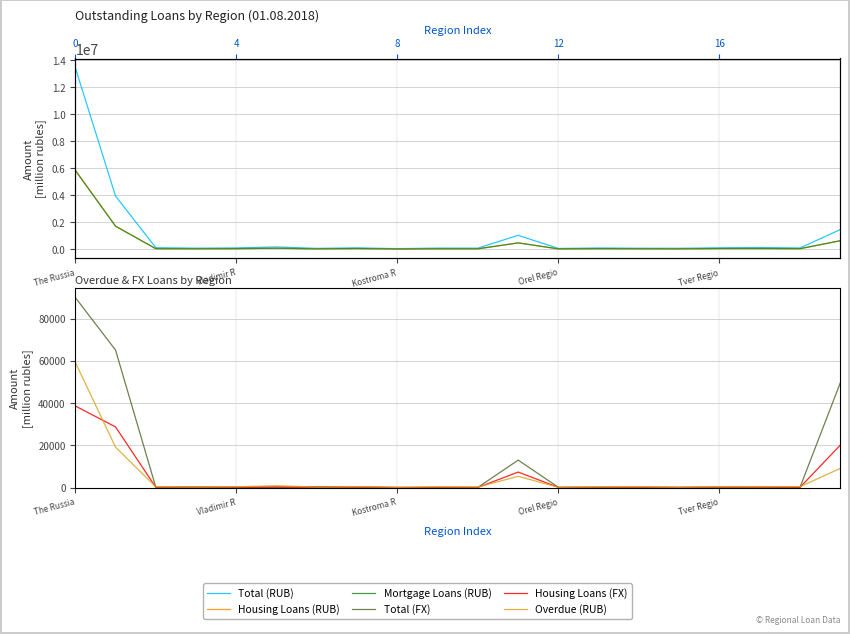

What is the highest value of the Overdue (RUB) series?

59294